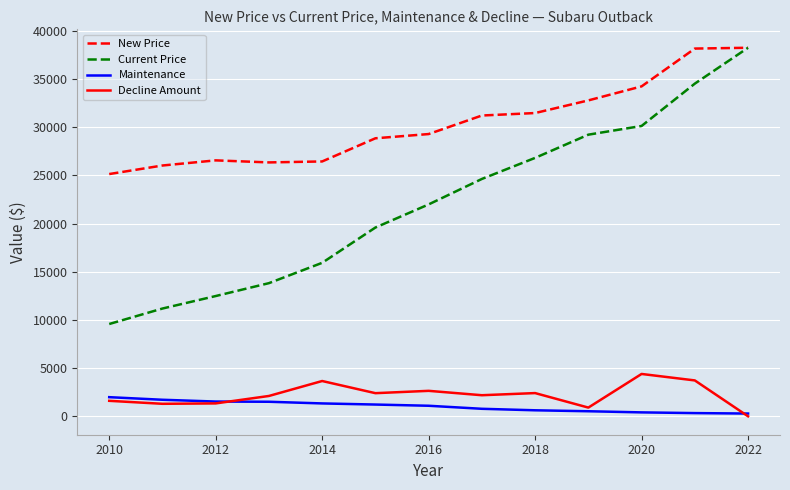

What are all the series names shown in the legend?

New Price, Current Price, Maintenance, Decline Amount